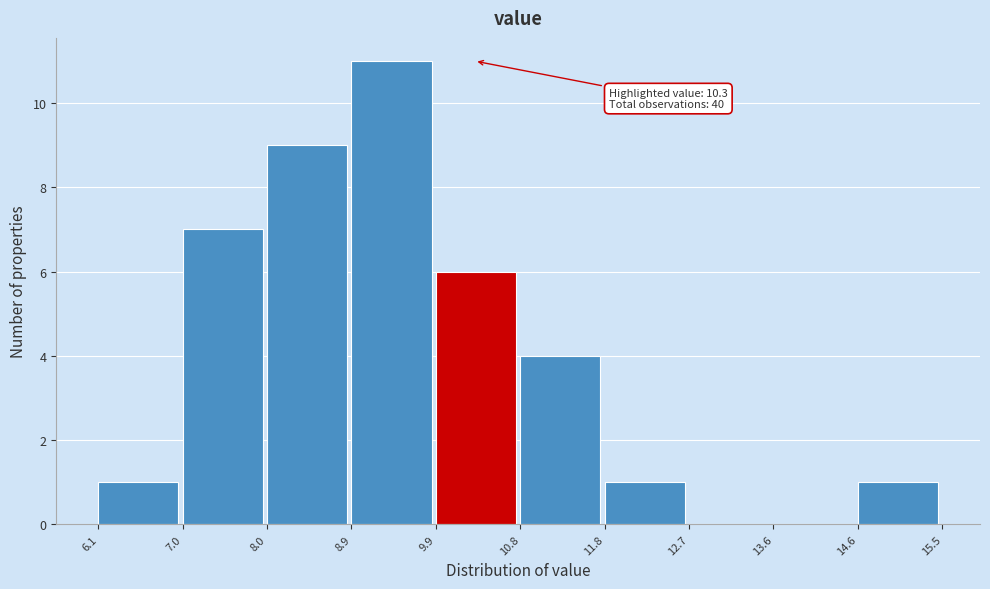

Over which range of the x-axis is the bar tallest?

8.9 to 9.9